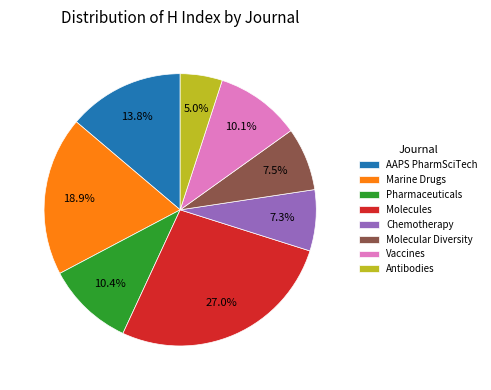

To the nearest percent, what is the average slice percentage?

12%